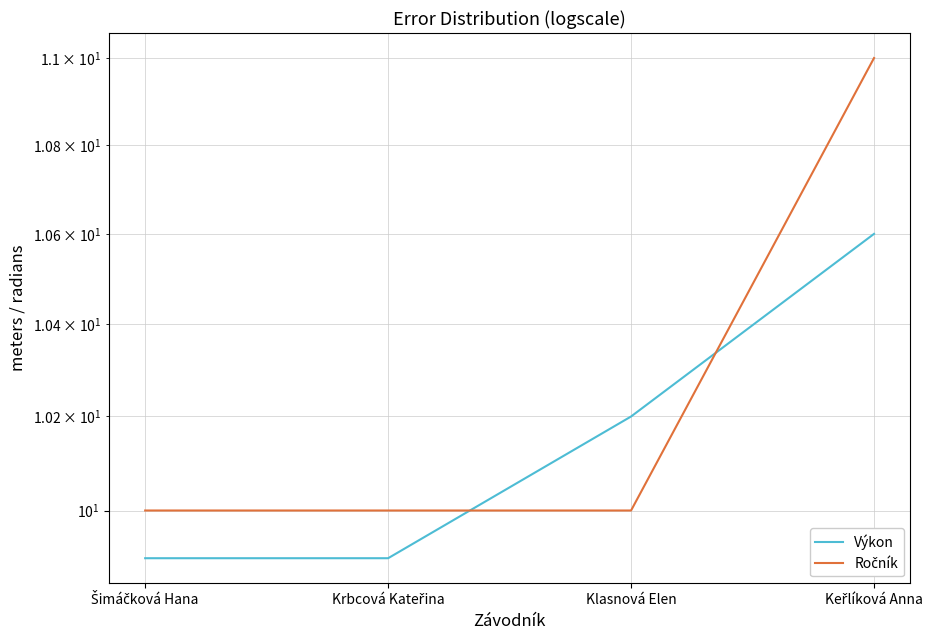

What is the greatest value displayed?

11.0